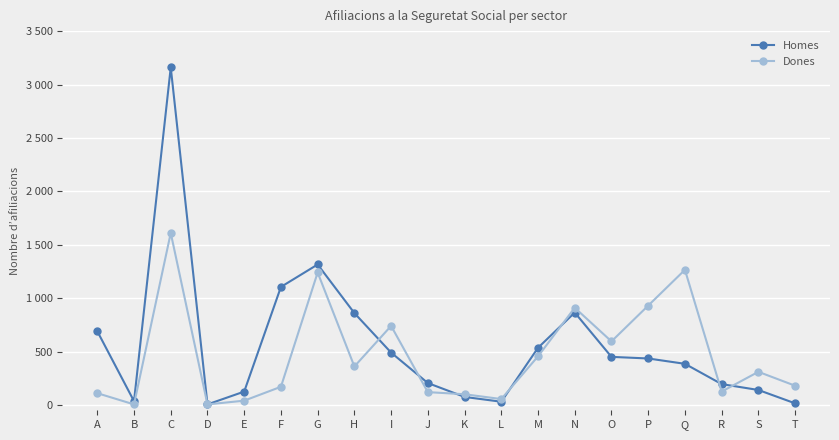

Does the chart have visible grid lines?

Yes